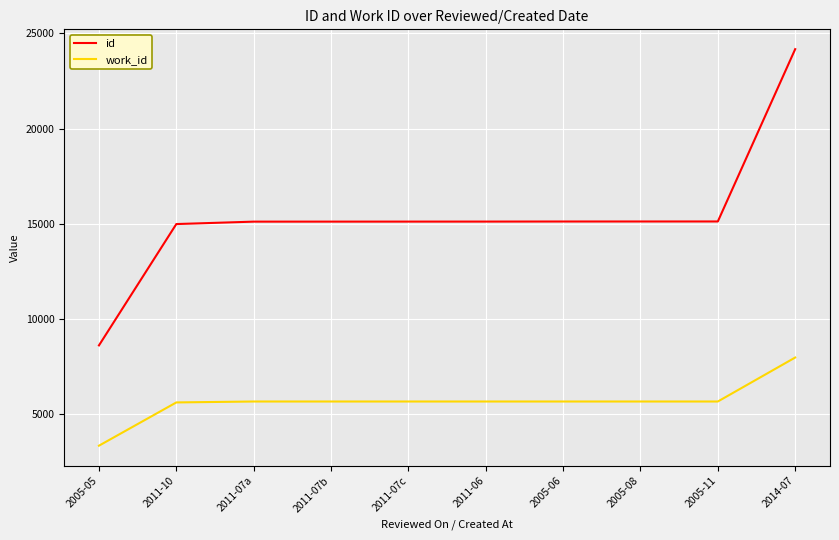

Which series has the widest spread of values?

id